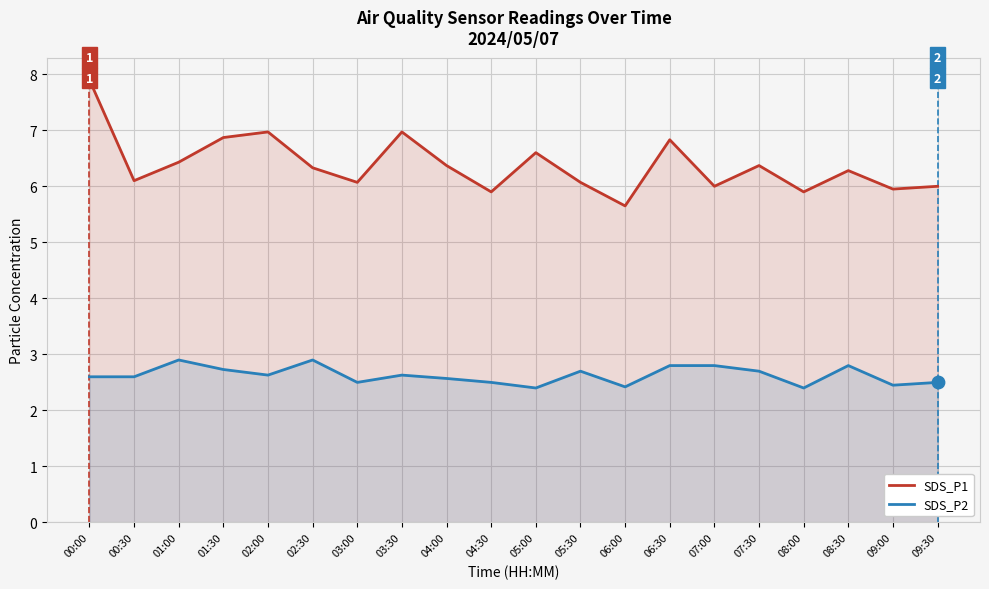

At how many categories does at least one series exceed 7?

1